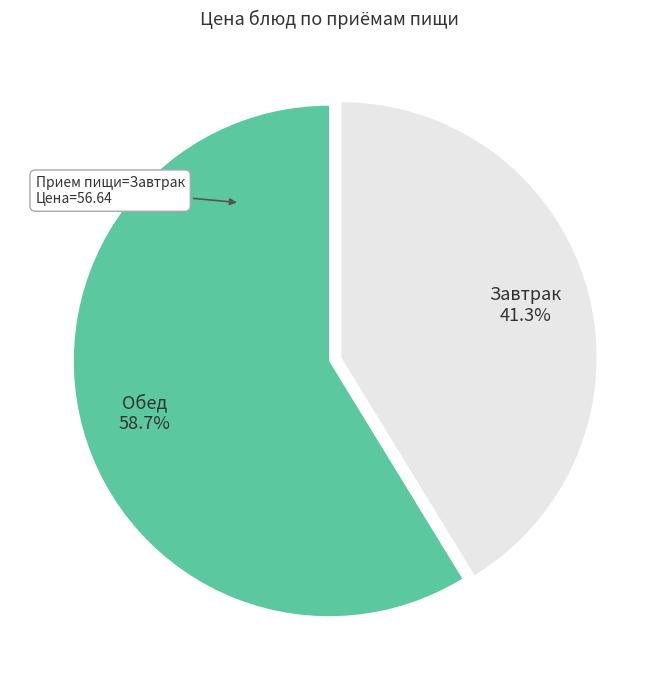

Does Завтрак represent more than half of the total?

No